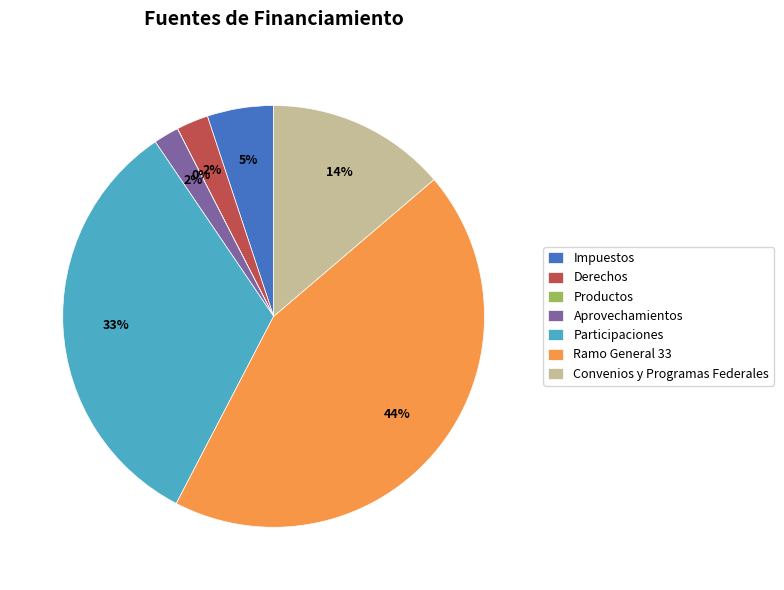

Does Aprovechamientos account for over 50% of the chart?

No